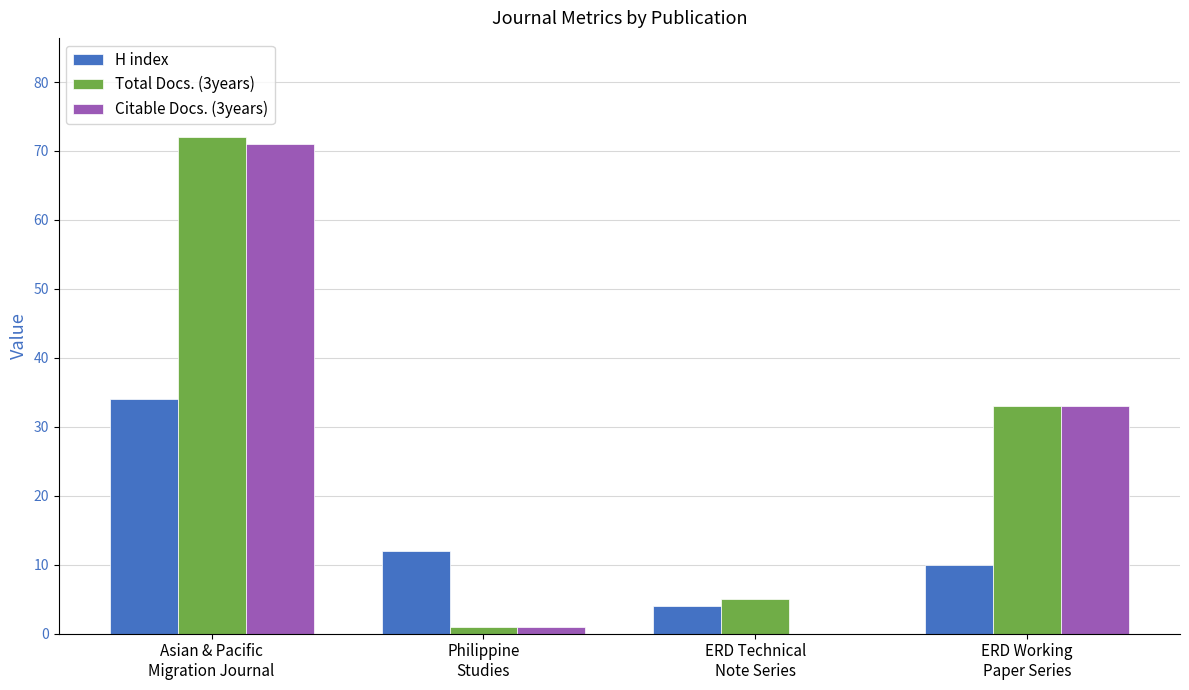

What is the approximate value of Total Docs. (3years) at Asian & Pacific
Migration Journal?

72